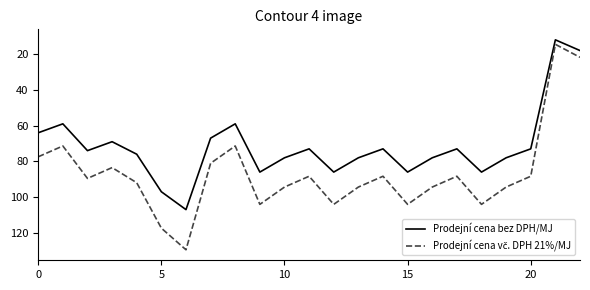

What is the minimum value for Prodejní cena bez DPH/MJ?

12.0